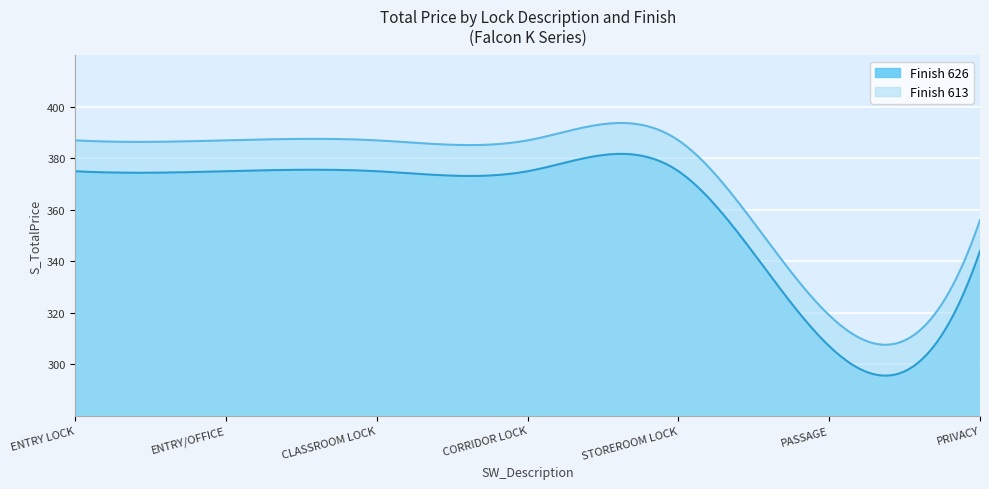

What is the lowest value of the Finish 626 series?

295.6